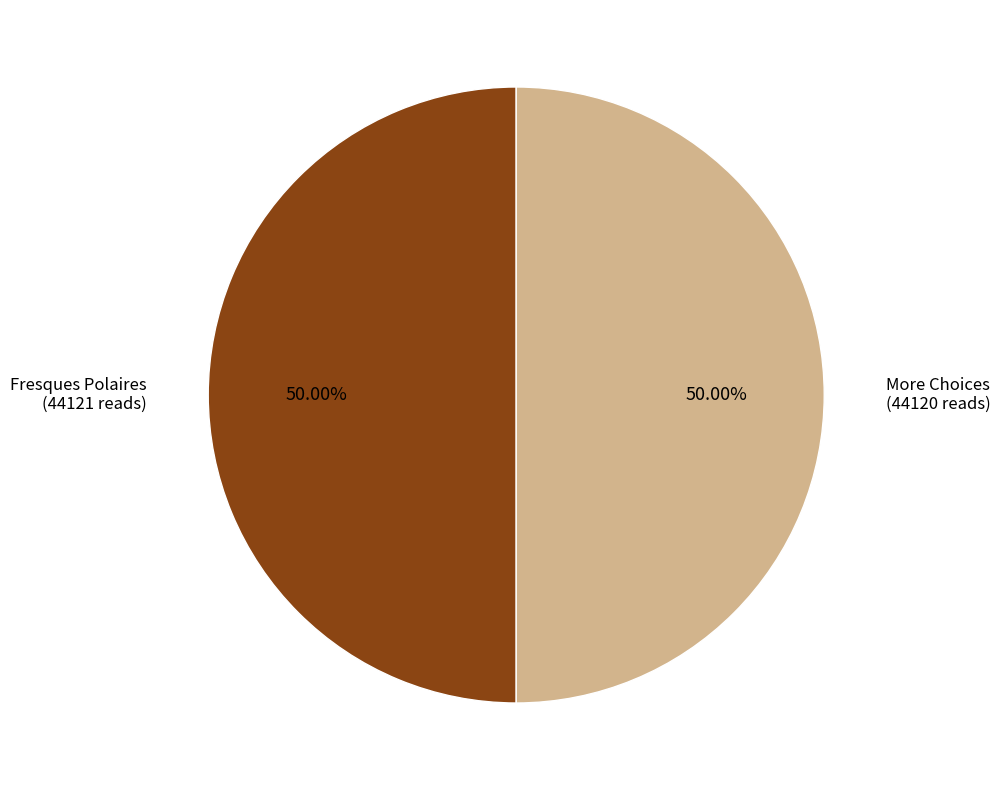

Which category has the smallest portion of the pie?

More Choices